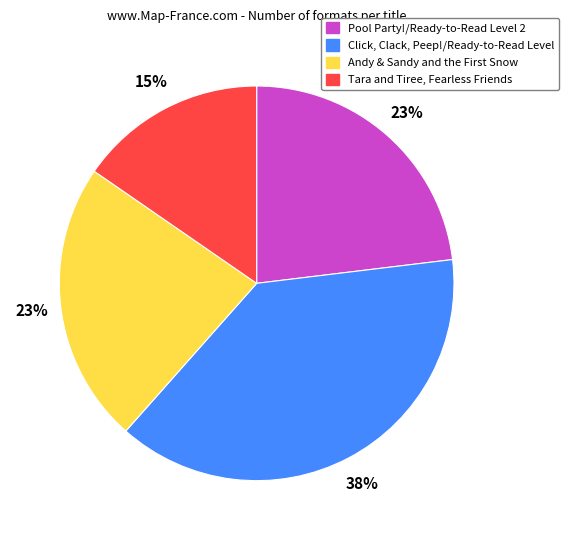

Does Pool Party!/Ready-to-Read Level 2 represent more than half of the total?

No